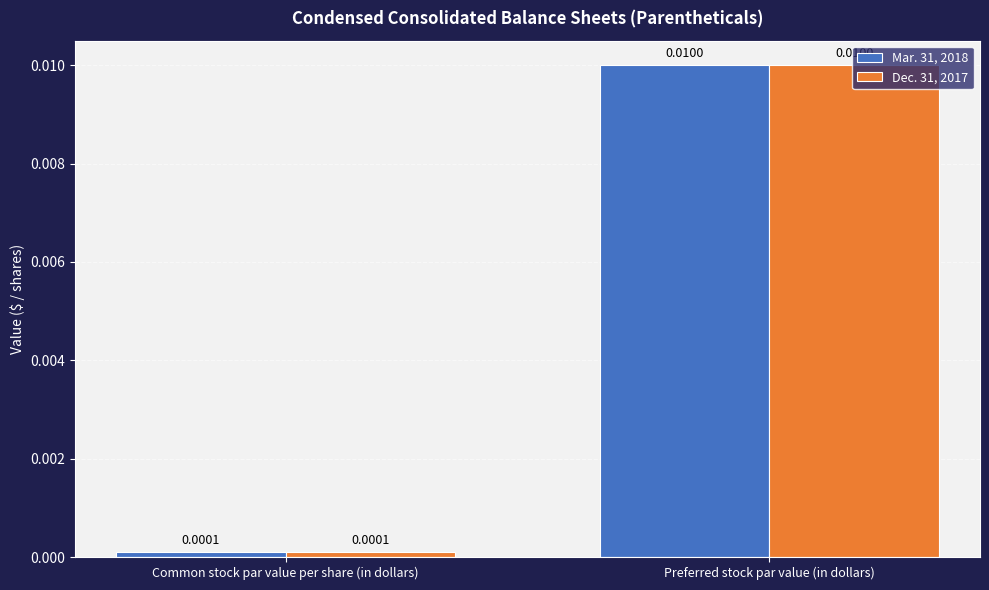

Which category has the highest value in the Mar. 31, 2018 series?

Preferred stock par value (in dollars)